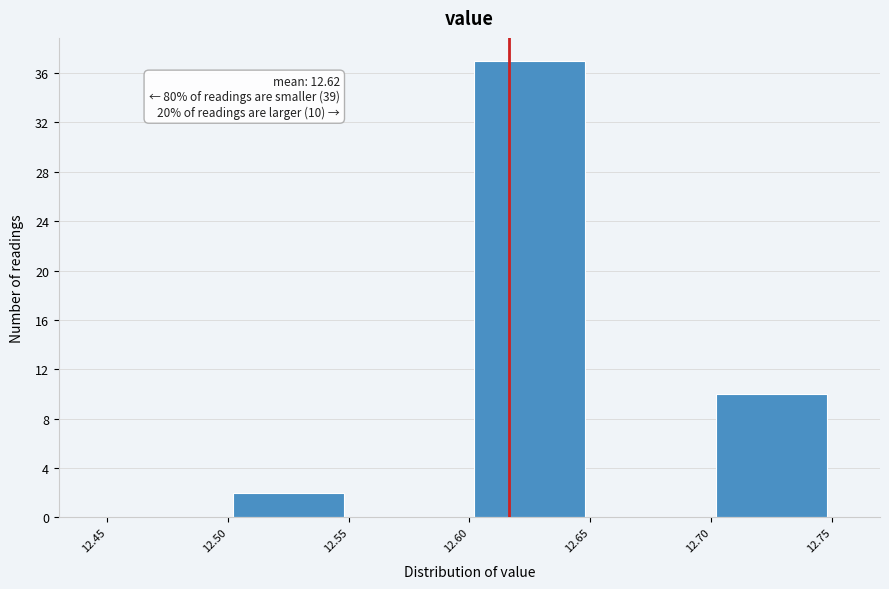

Which range on the x-axis has the tallest bar?

12.60 to 12.65